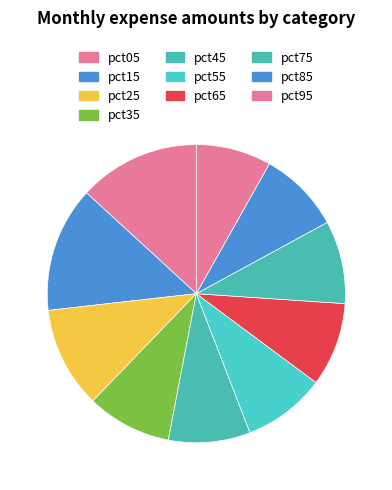

Does pct95 account for over 50% of the chart?

No